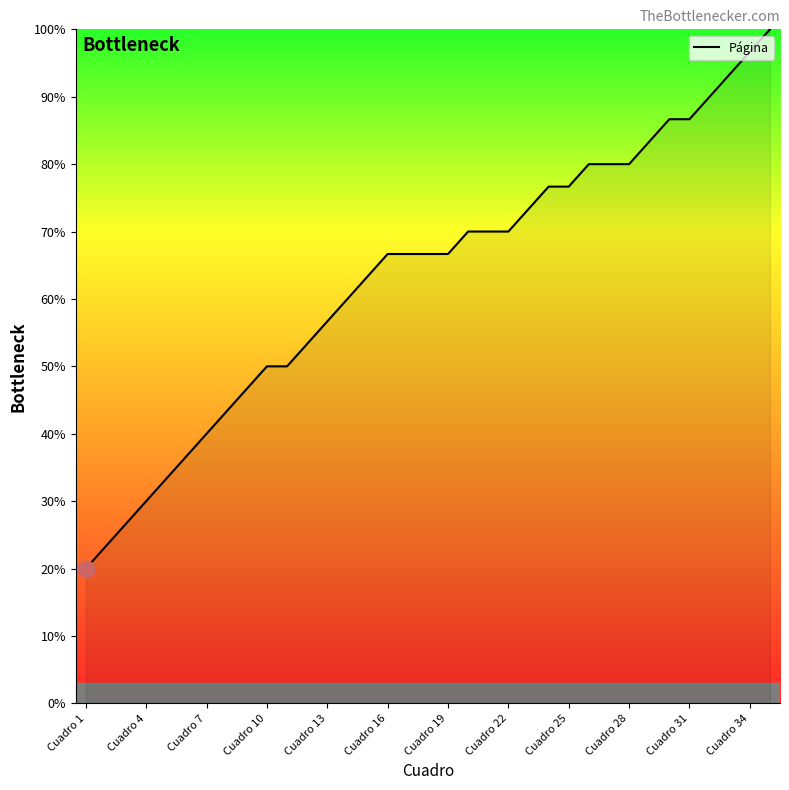

Count the number of values greater than 66.

20